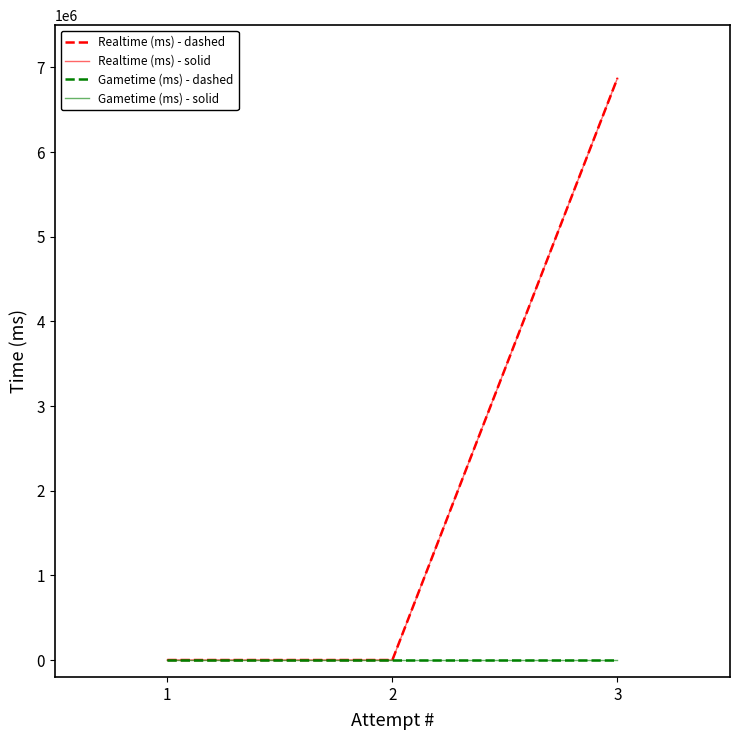

At how many categories does at least one series exceed 4374371?

1